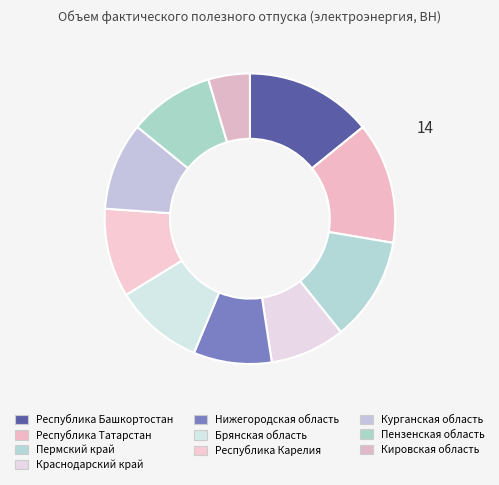

How many slices are in this pie chart?

10